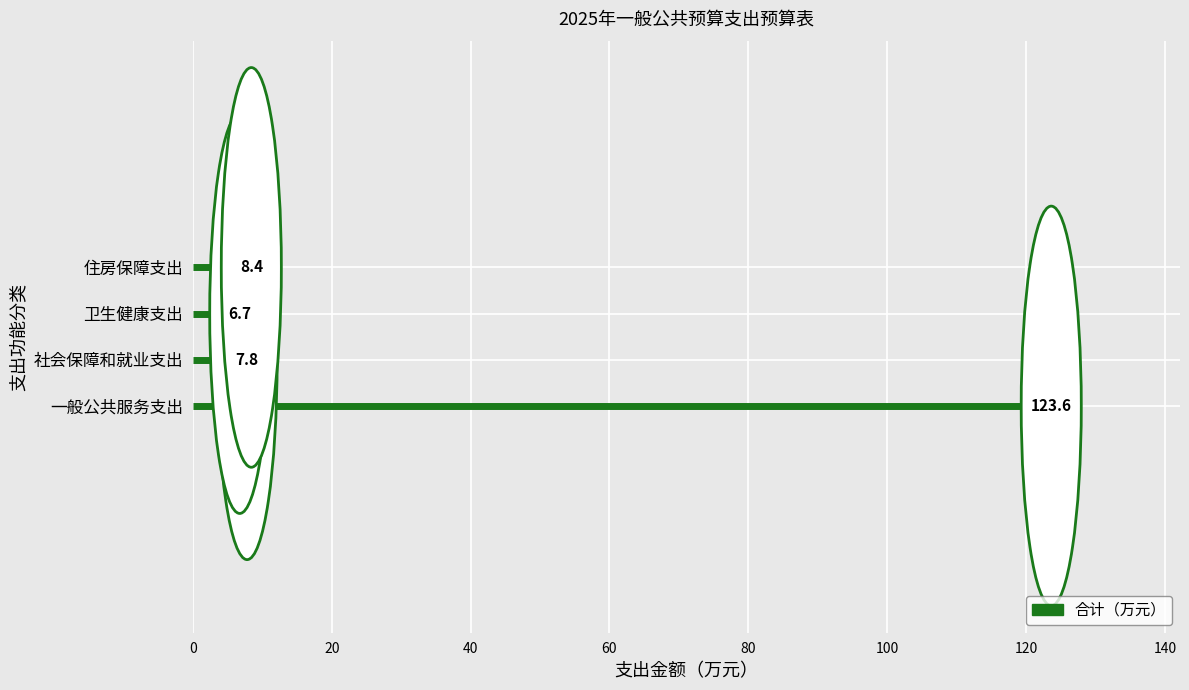

How many groups of bars are there?

4